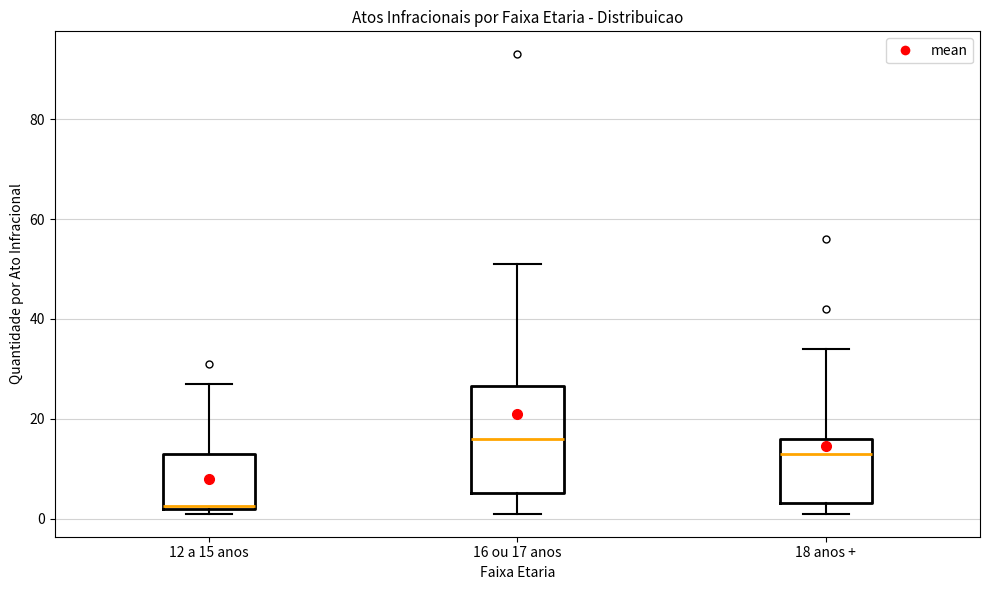

Reading left to right, read every box against the y-axis: the position of its median line, the range the box covers, and the ends of its whiskers. The values are not printed on the chart, so give them approximately, as read against the axis.

12 a 15 anos: median 2, box 2 to 14, whiskers 2 (just below the box's lower edge) to 28
16 ou 17 anos: median 16, box 6 to 26, whiskers 2 to 52
18 anos +: median 14, box 4 to 16, whiskers 2 to 34